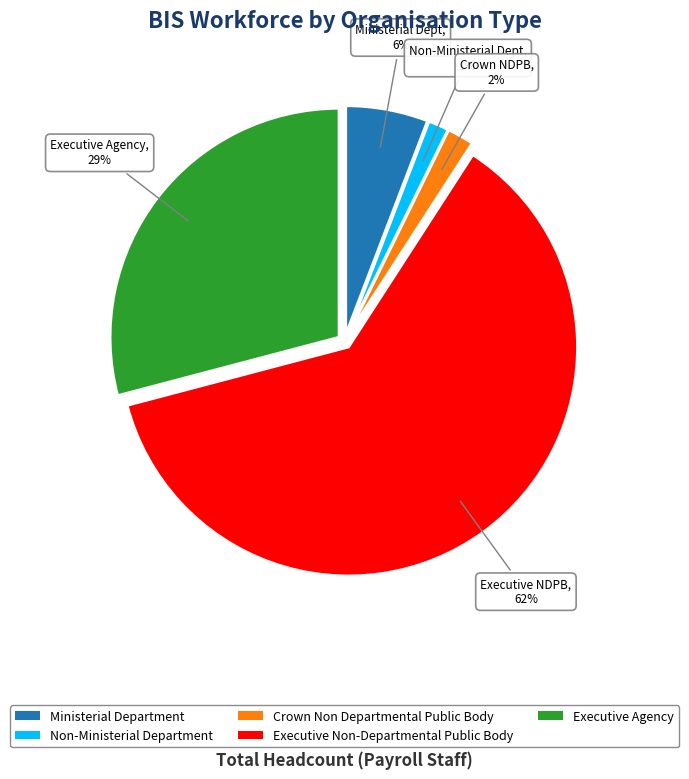

Count the number of slices in the pie.

5